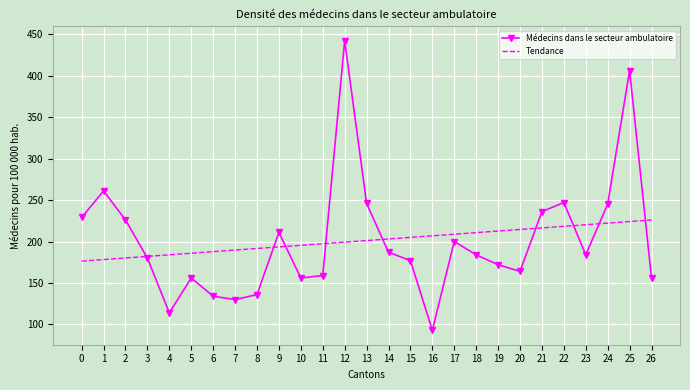

Which series changed the most between 12 and 16?

Médecins dans le secteur ambulatoire